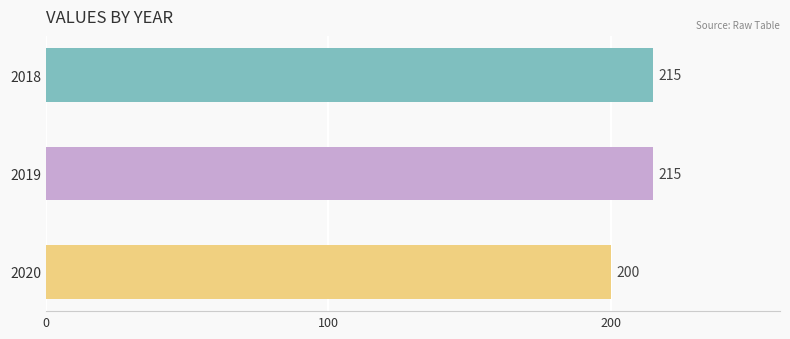

How many values are between 200 and 215?

3